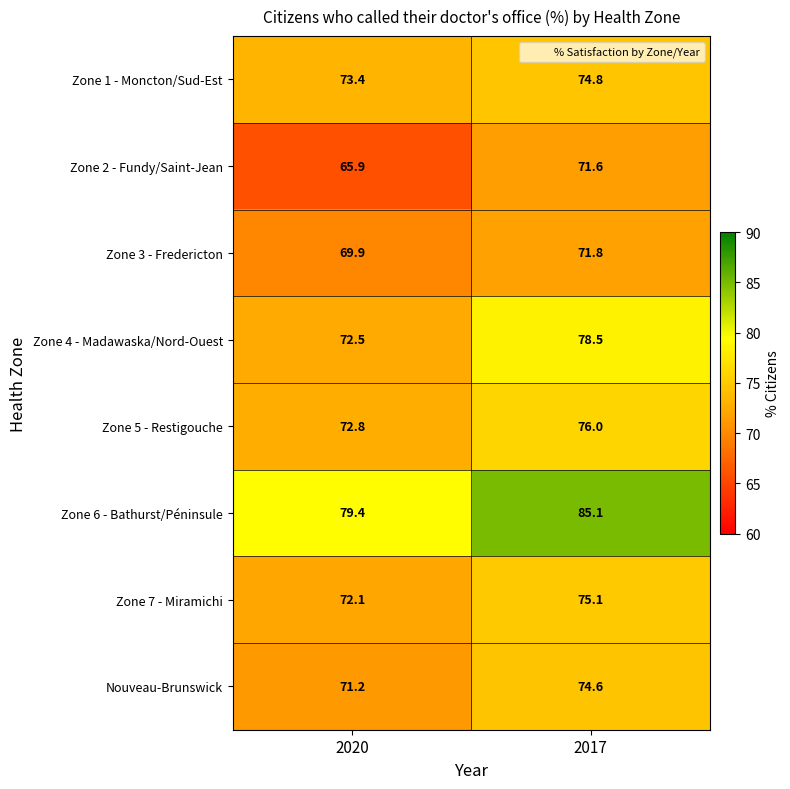

How many series are shown in this chart?

8